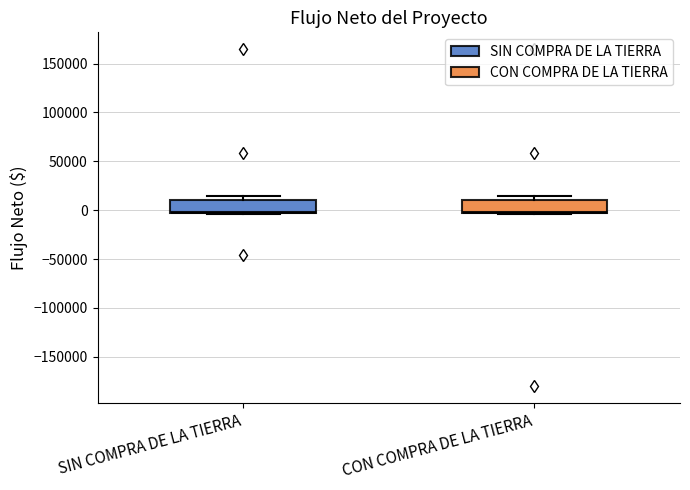

Where is the upper edge of the box for SIN COMPRA DE LA TIERRA on the y-axis? The values are not printed on the chart, so give them approximately, as read against the axis.

10000